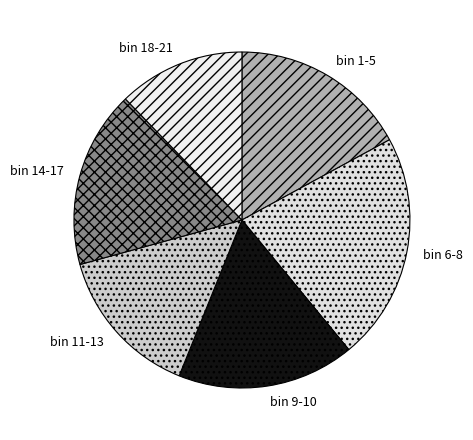

What is the largest slice in the pie chart?

bin 6-8